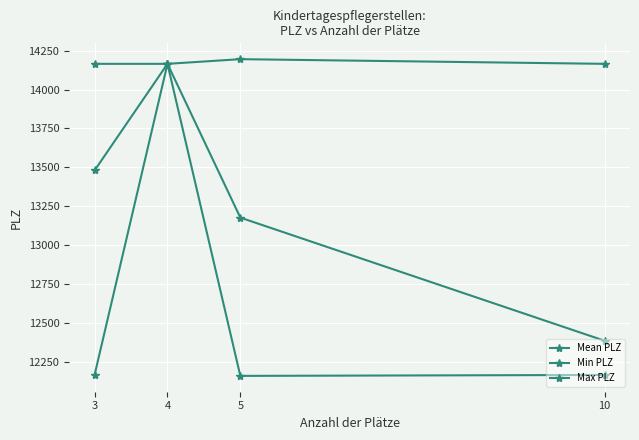

Which series has the widest spread of values?

Min PLZ